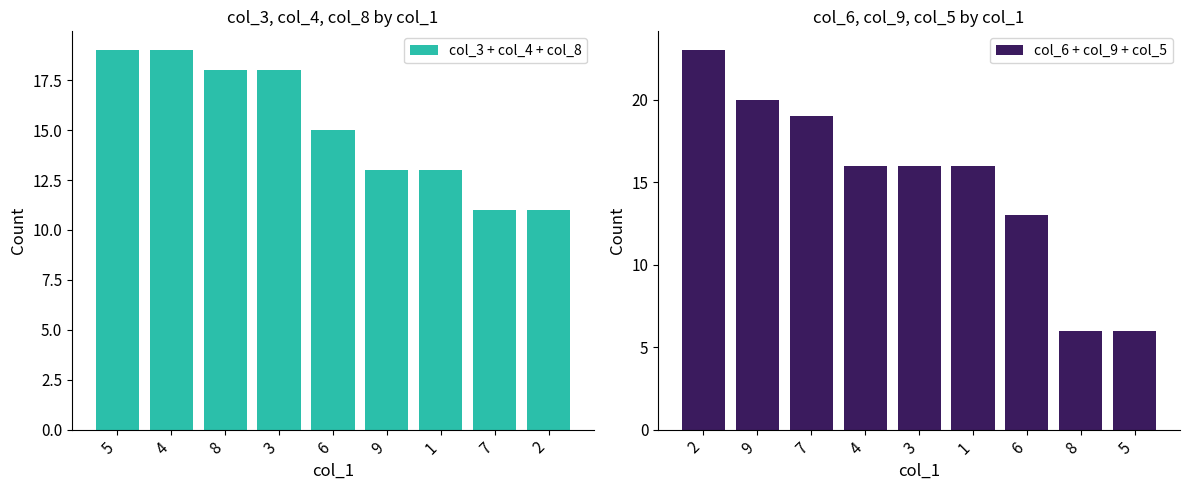

What is the maximum value for col_3 + col_4 + col_8?

19